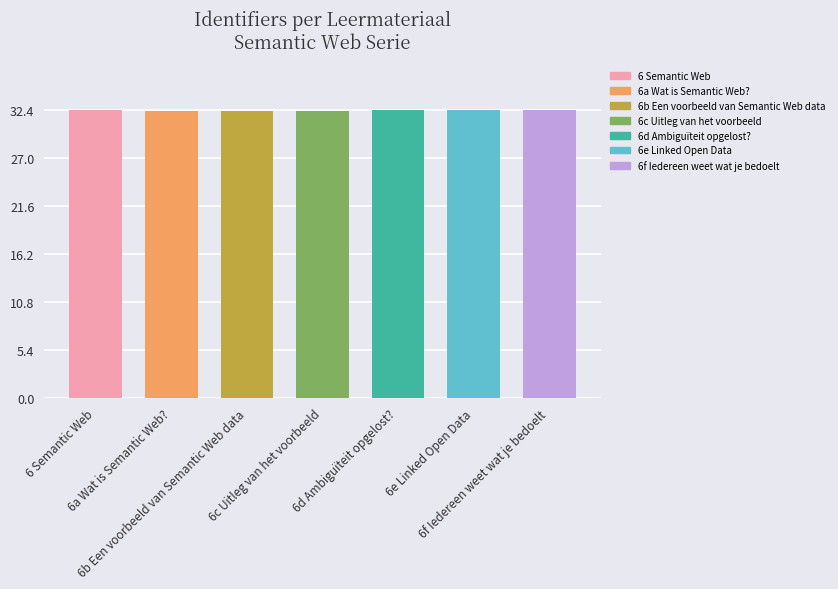

Rank the categories by value from highest to lowest.

6 Semantic Web, 6f Iedereen weet wat je bedoelt, 6e Linked Open Data, 6d Ambiguïteit opgelost?, 6c Uitleg van het voorbeeld, 6b Een voorbeeld van Semantic Web data, 6a Wat is Semantic Web?